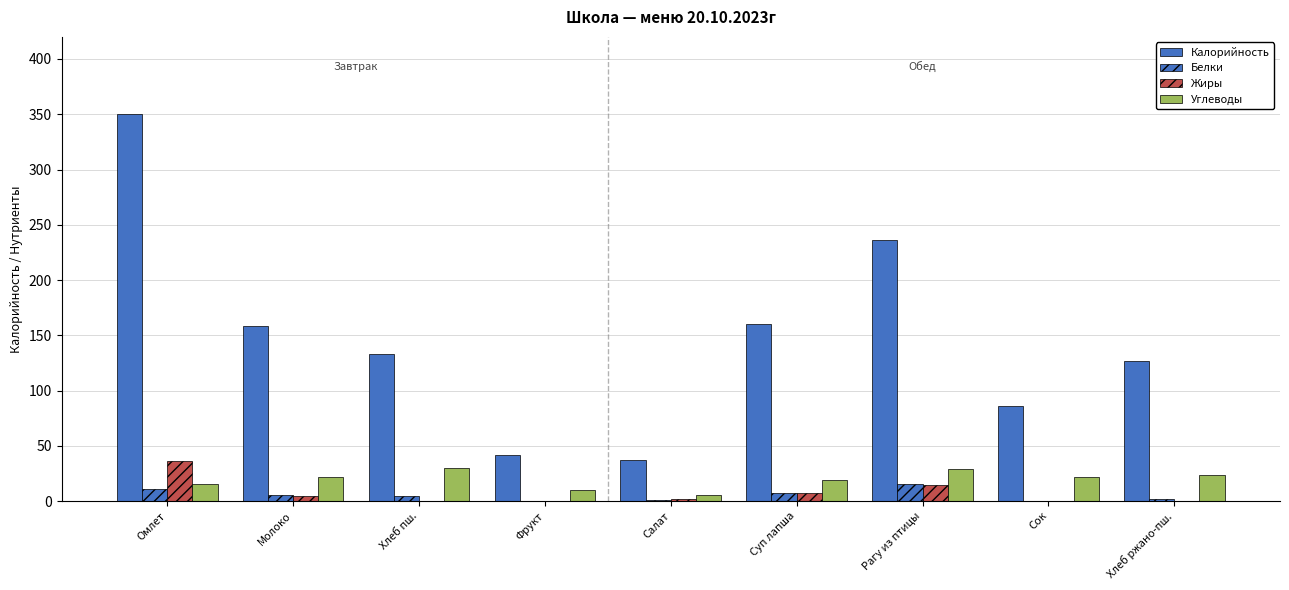

How many series are shown in this chart?

4